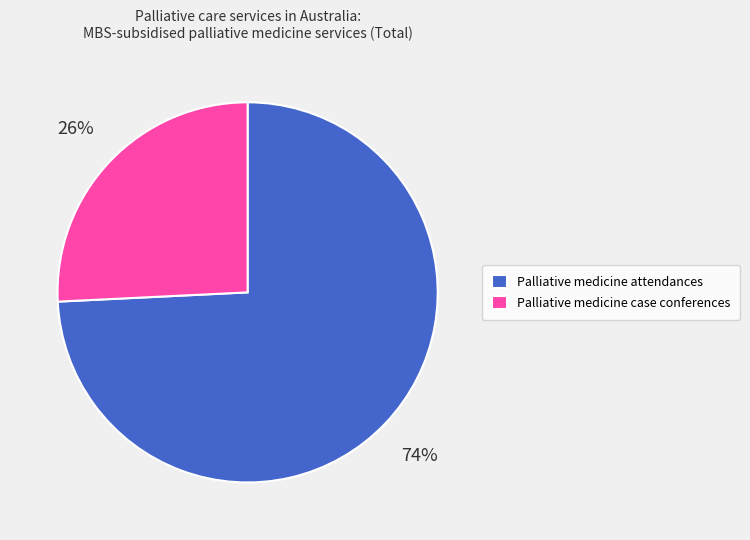

Rank the categories by value from highest to lowest.

Palliative medicine attendances, Palliative medicine case conferences